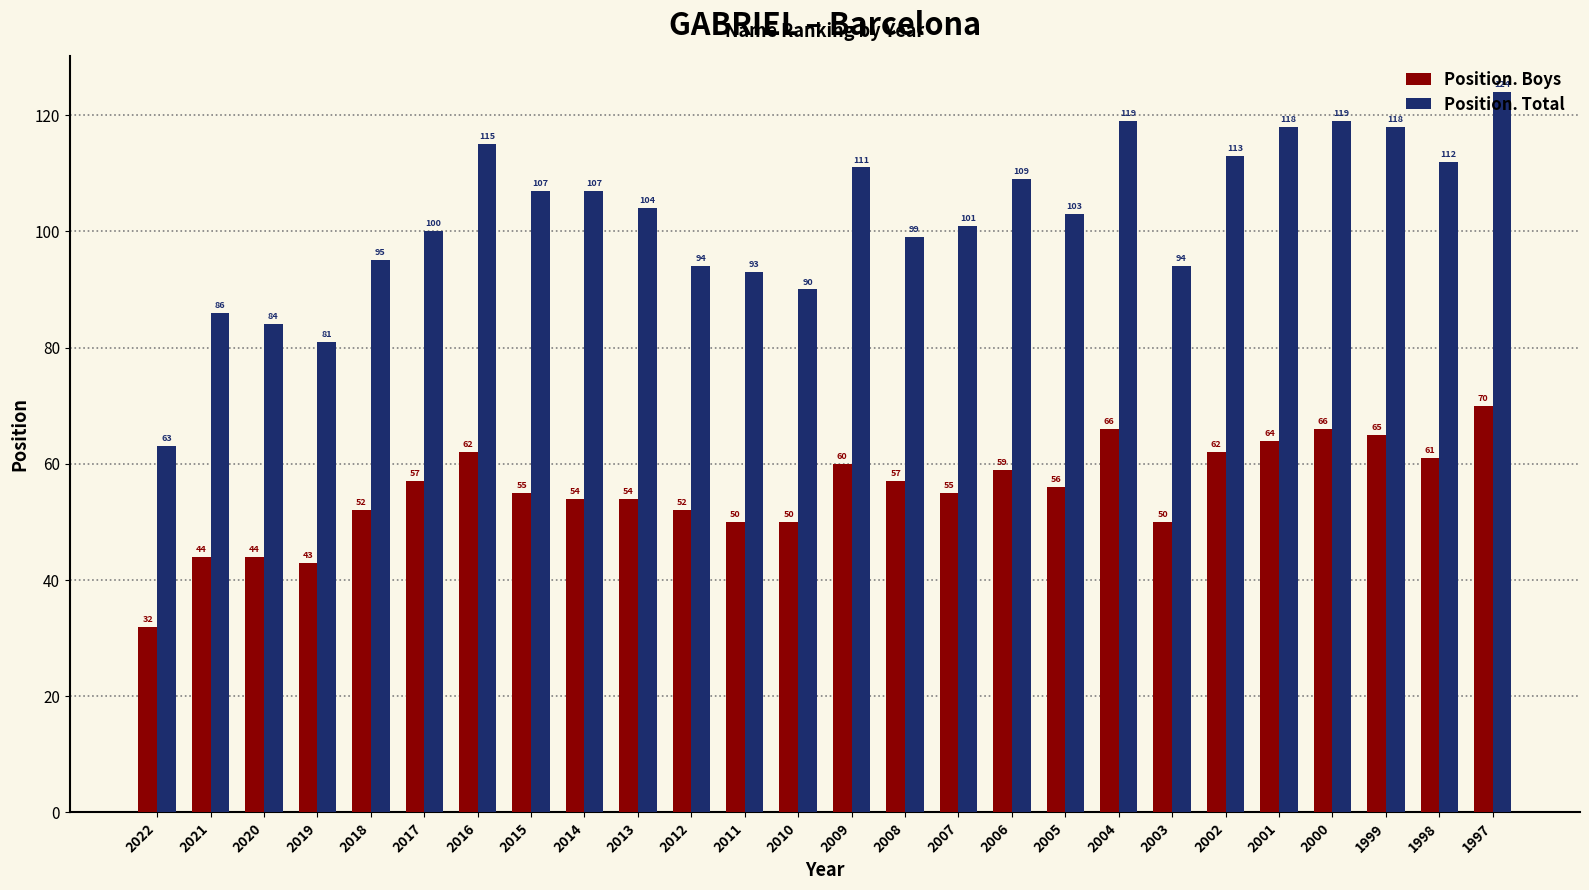

How many data points in Position. Boys are less than 56?

13